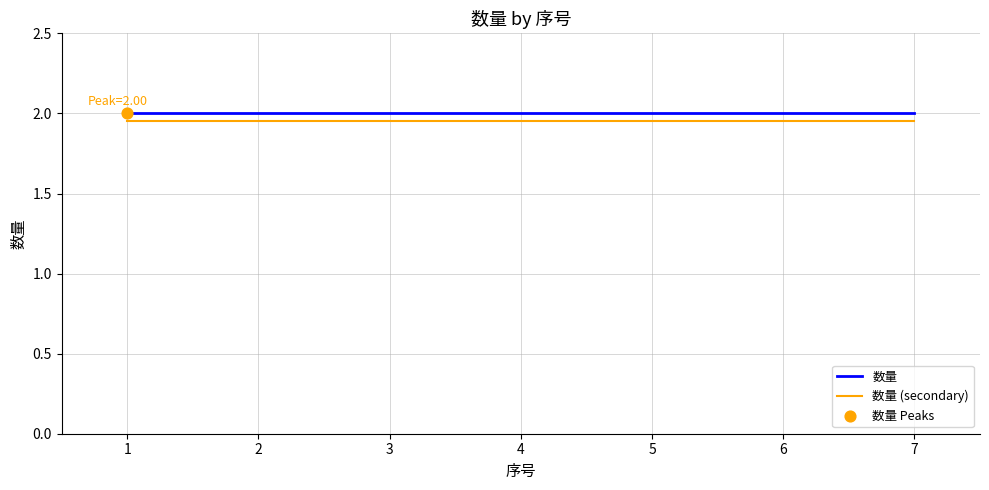

The 数量 (secondary) series shows 0.5 at 7. True or false?

False